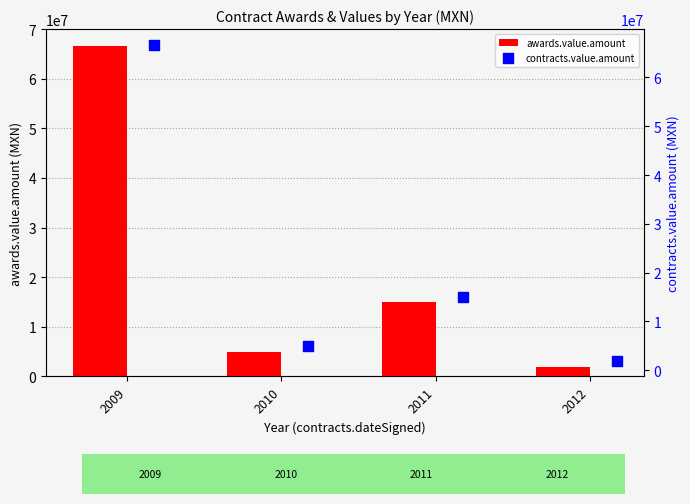

Which series contains the lowest Y value?

awards.value.amount